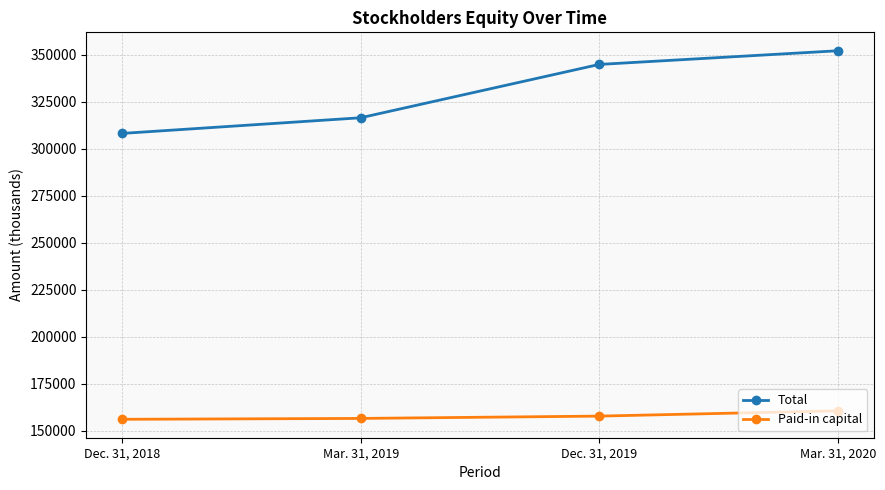

True or false: Total has more than 0 points higher than both neighbors.

False